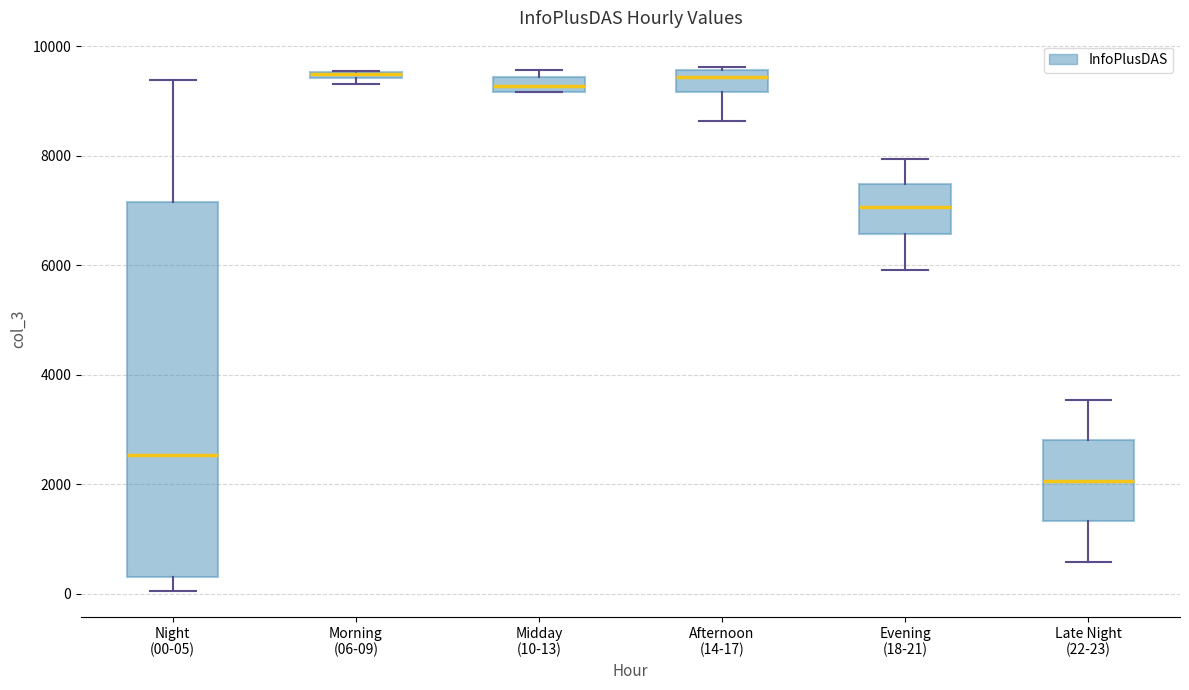

Which box is the tallest, from its lower edge to its upper edge?

Night (00-05)